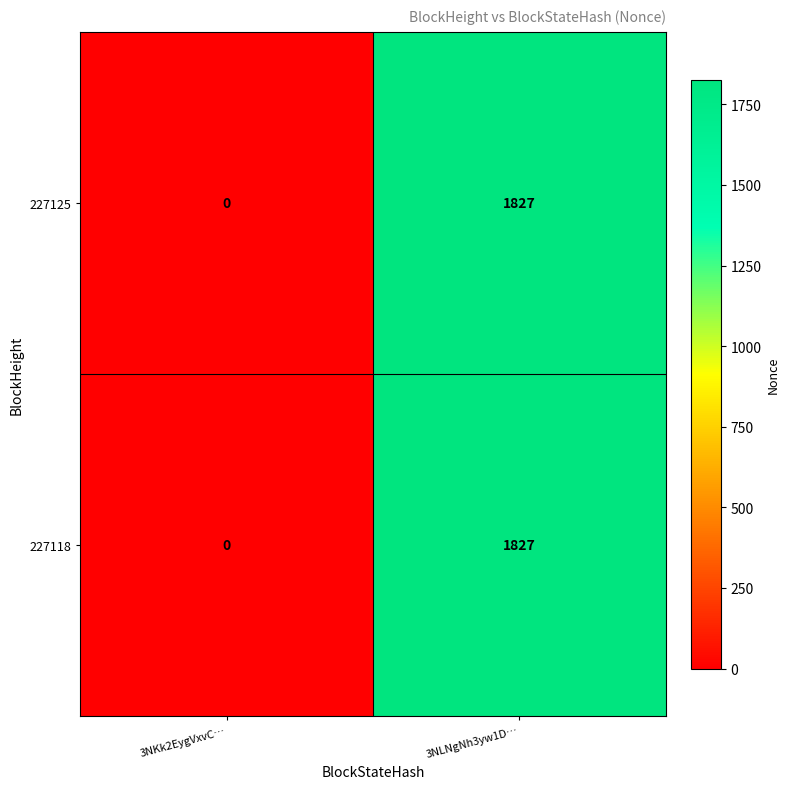

At which category is the sum across all series the highest?

3NLNgNh3yw1D…